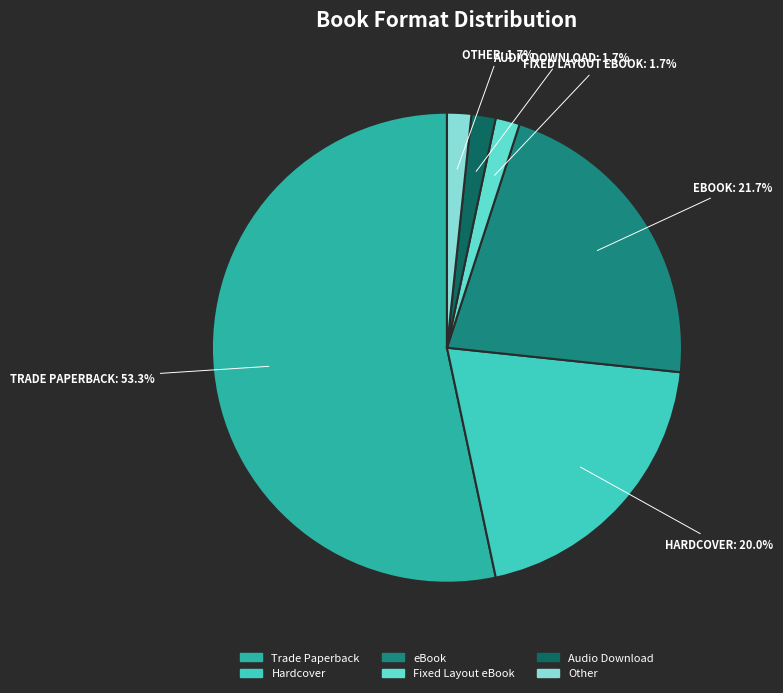

Count the number of slices in the pie.

6